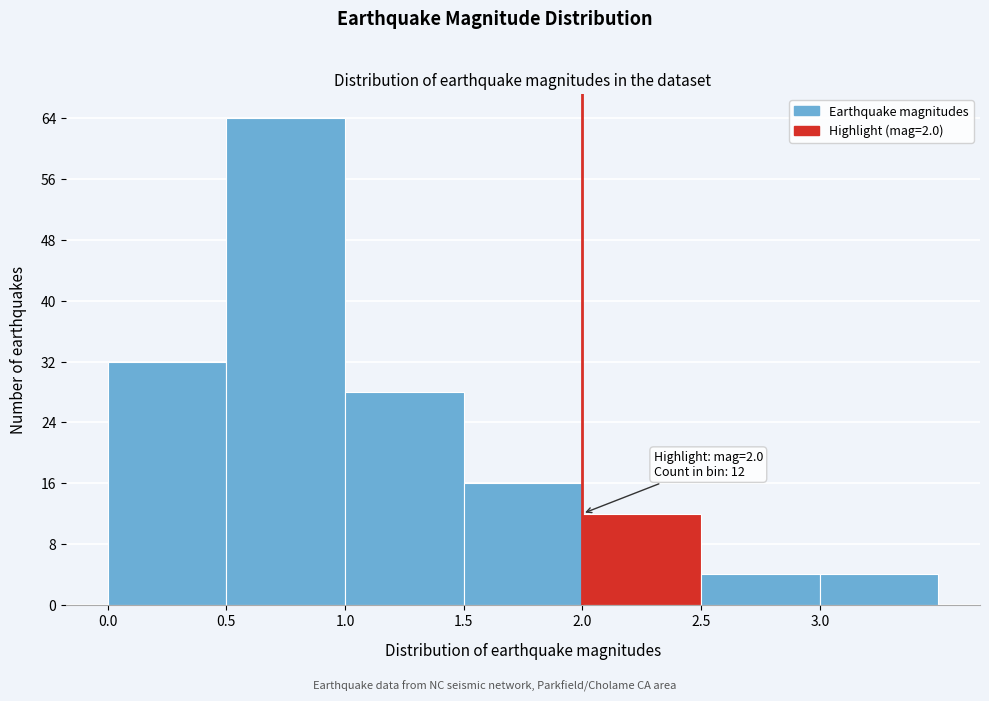

Which range on the x-axis has the tallest bar?

0.5 to 1.0